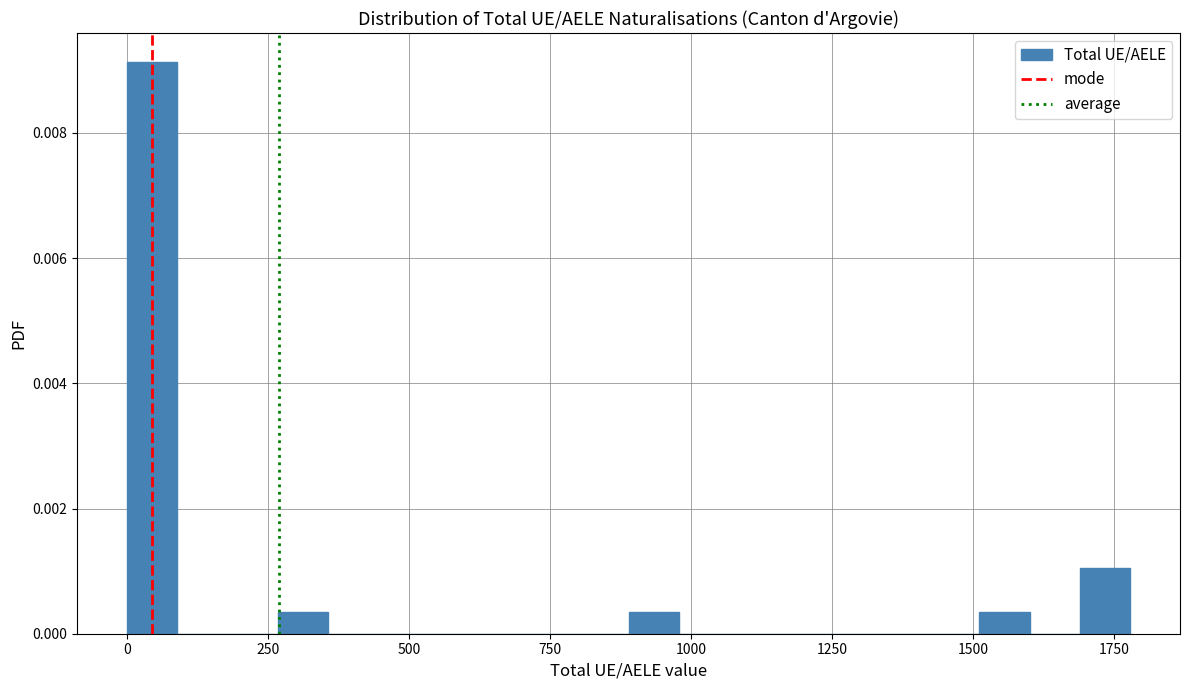

Read against the x-axis, roughly where is the centre of the tallest bar?

50